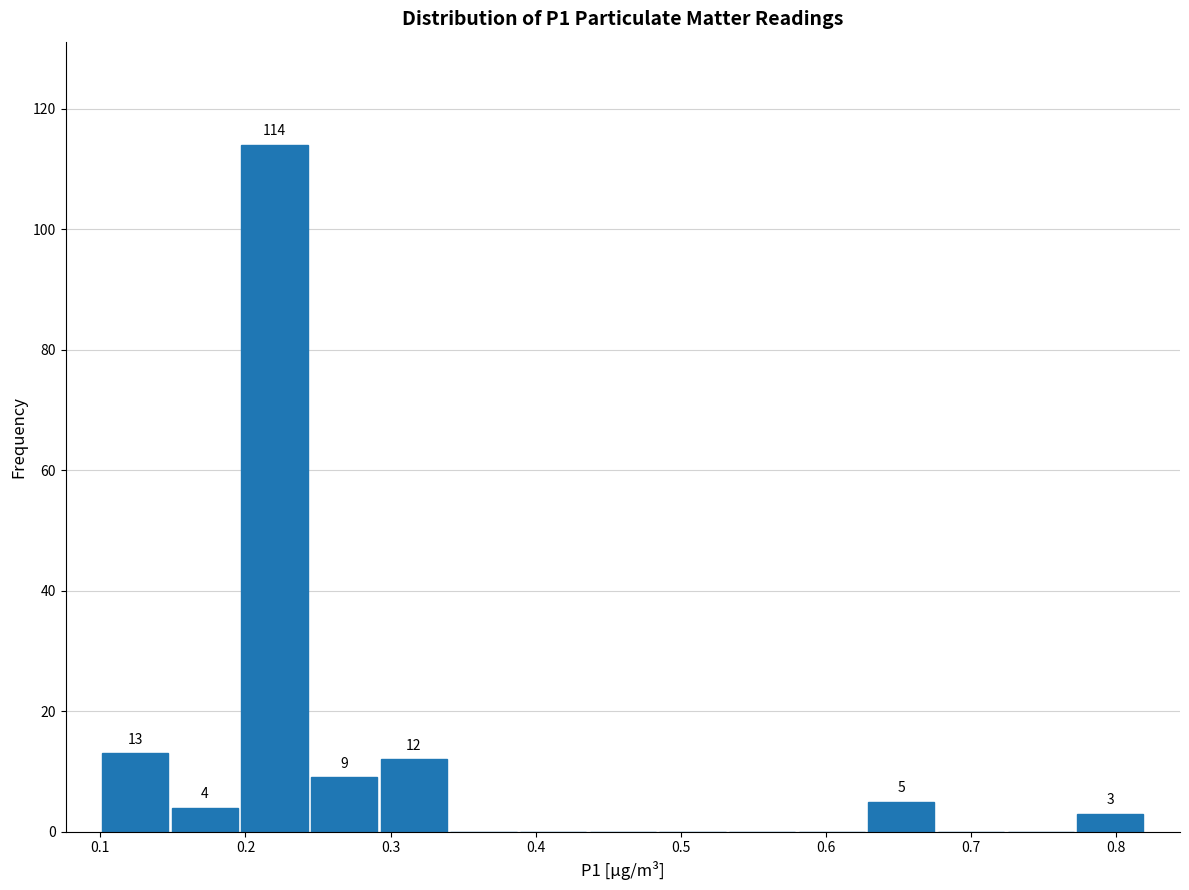

Which range on the x-axis has the tallest bar?

0.196 to 0.244